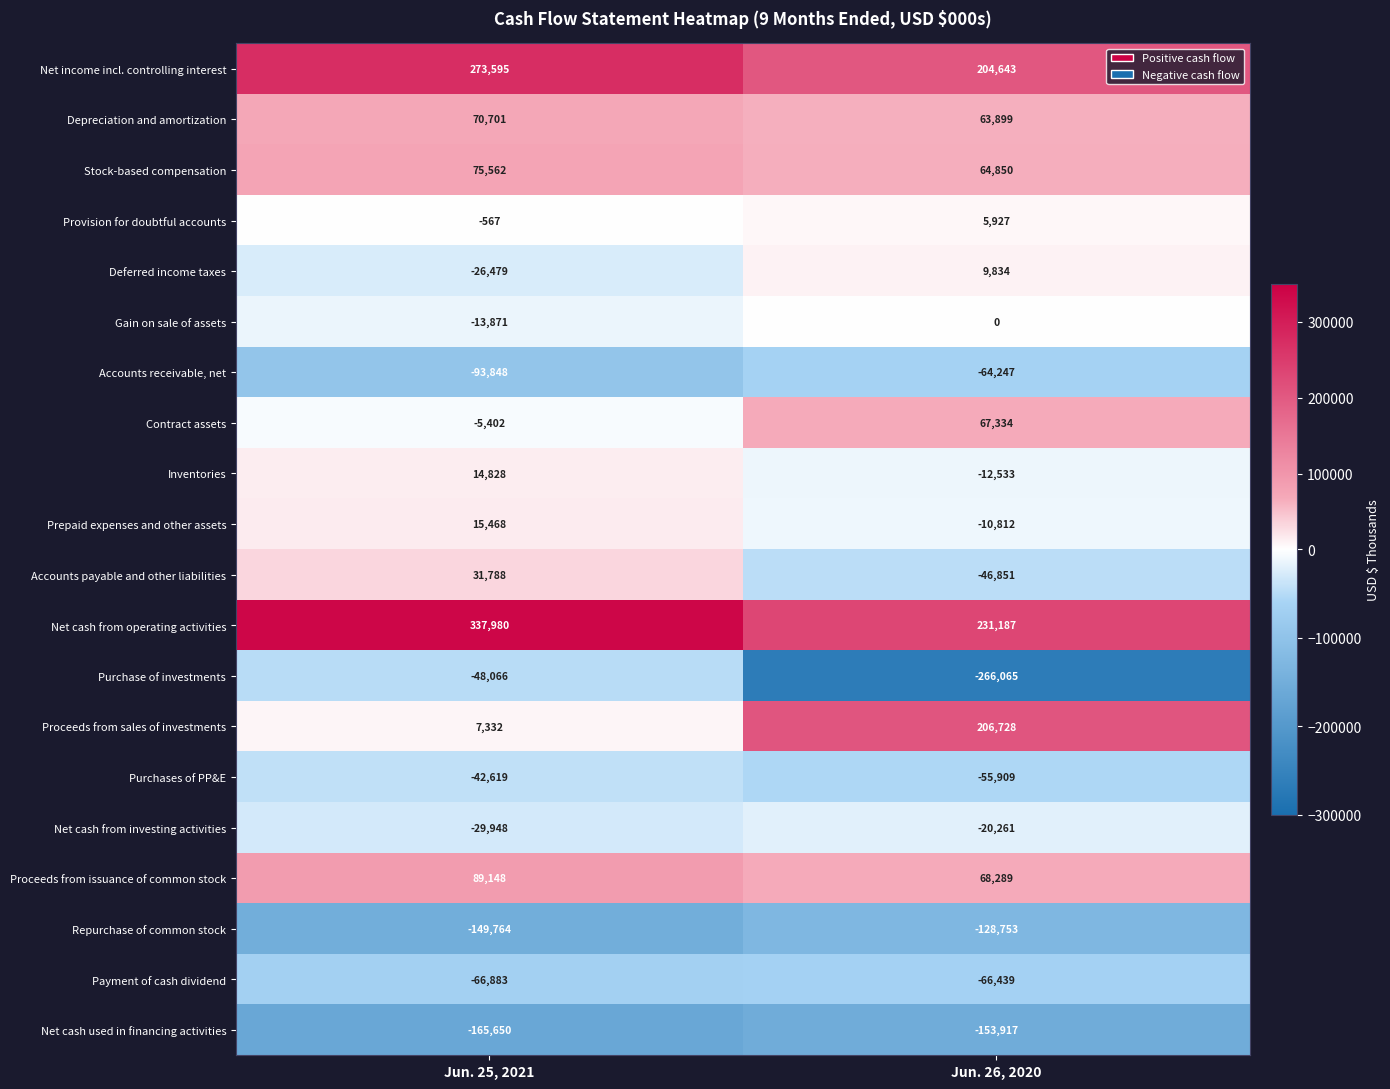

At which category does the chart reach its minimum across all series?

Jun. 26, 2020